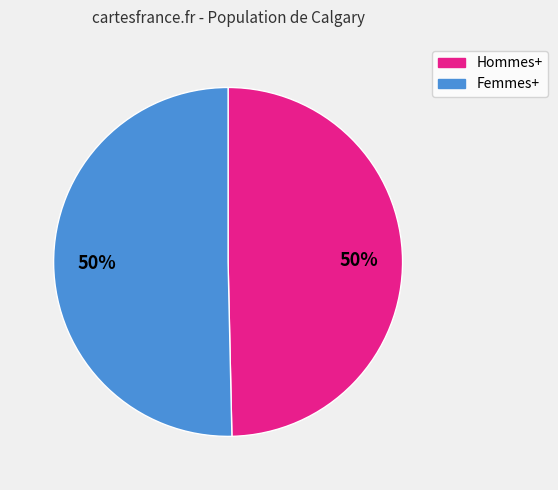

Is it true that Femmes+ is 62% of the pie?

False